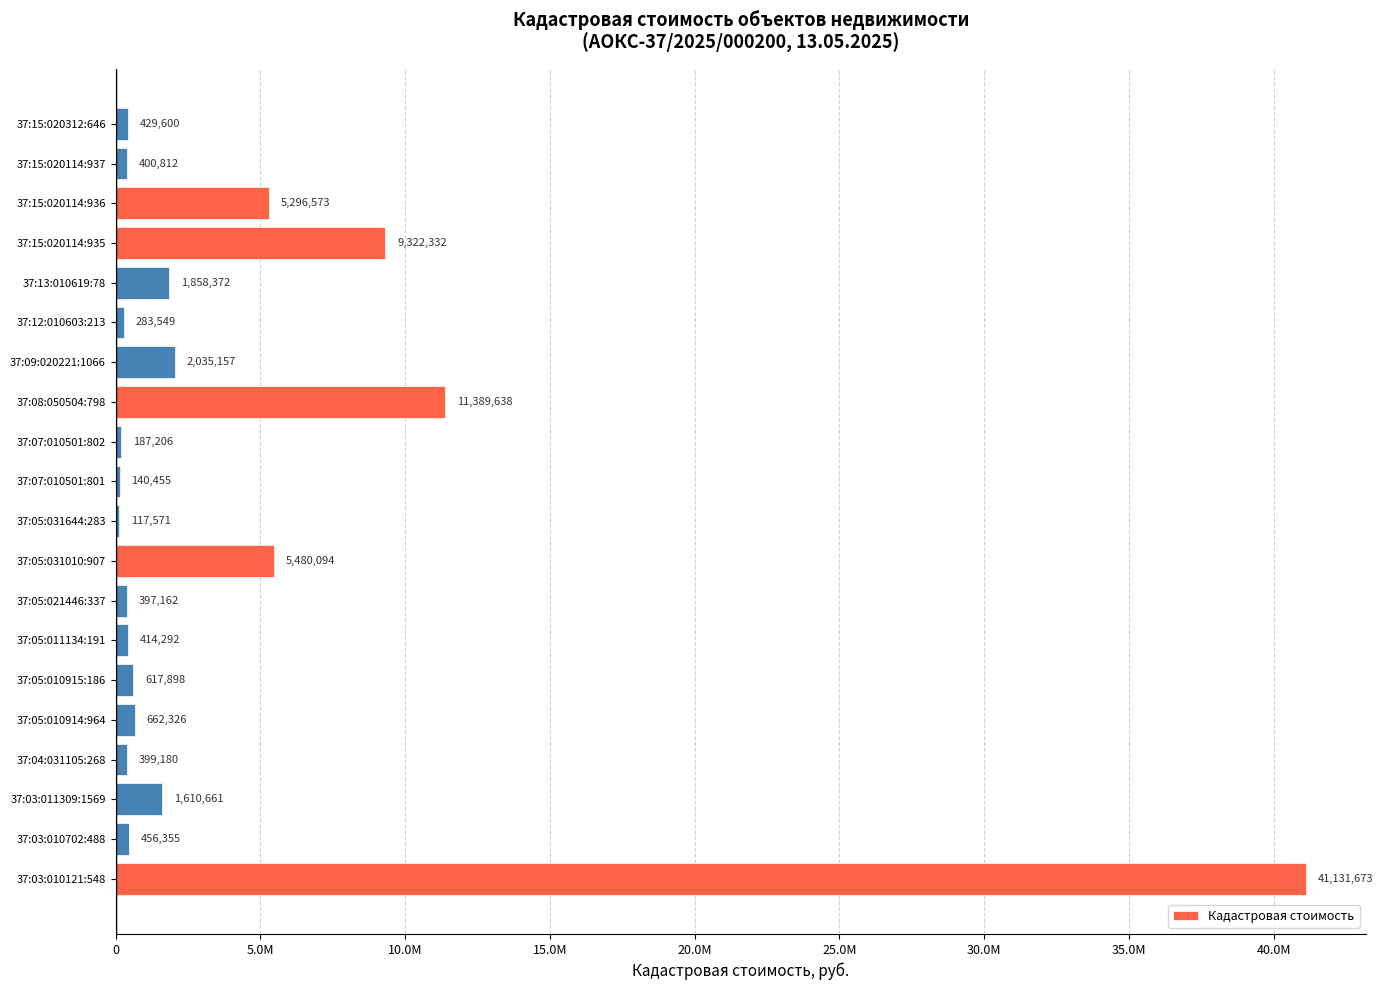

Are the bars horizontal?

Yes